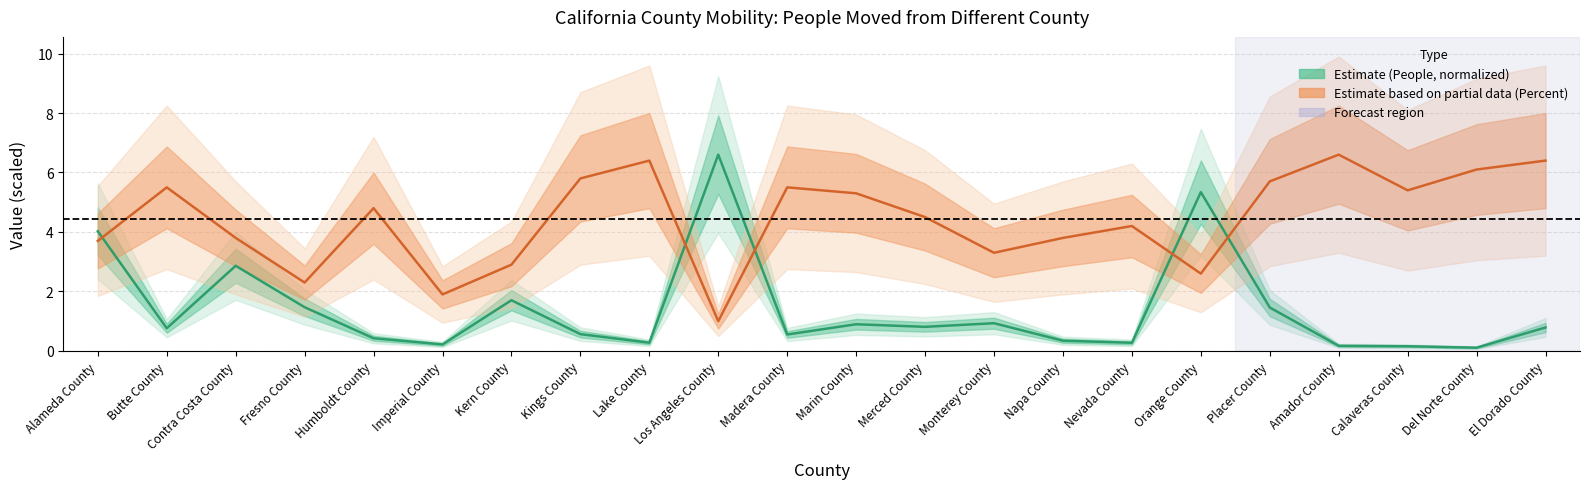

How many times do people and percent cross each other?

5